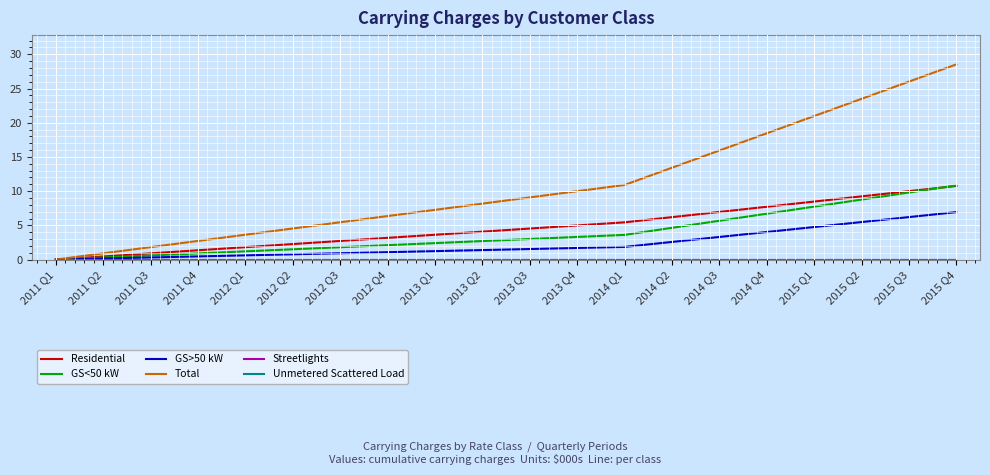

True or false: Streetlights and GS>50 kW intersect in this chart.

False